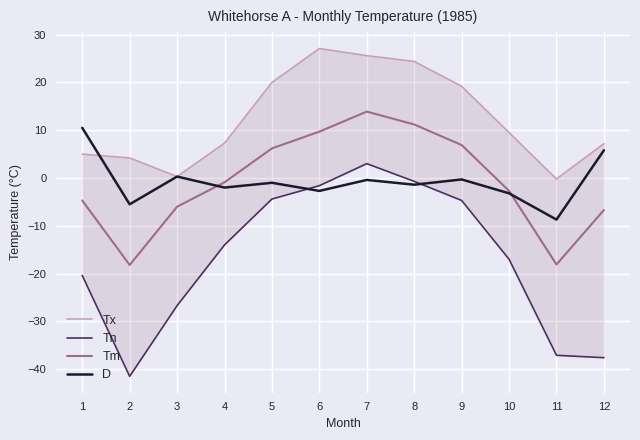

The Tn series shows 3.0 at 7. True or false?

True